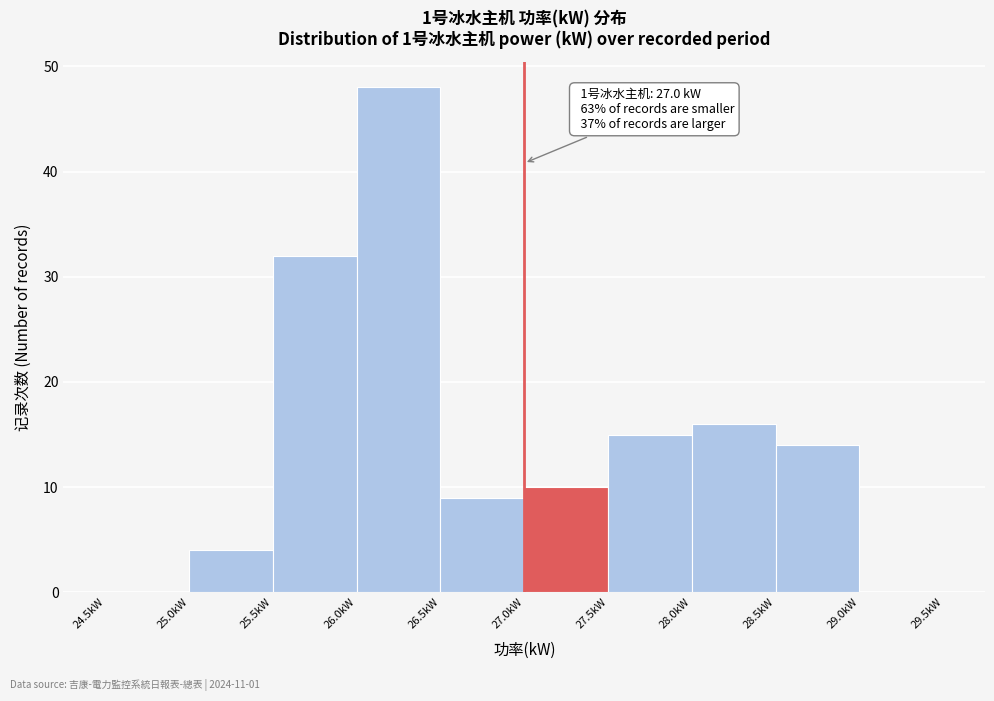

Over which range of the x-axis is the bar tallest?

26.0 to 26.5